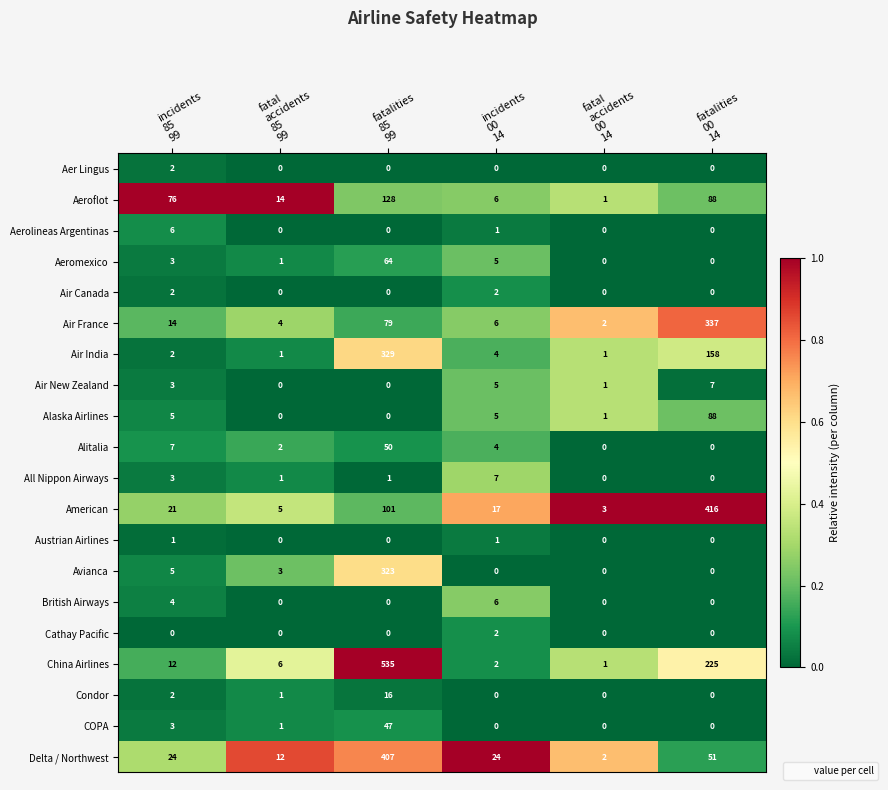

How many British Airways values are between 0 and 4?

5